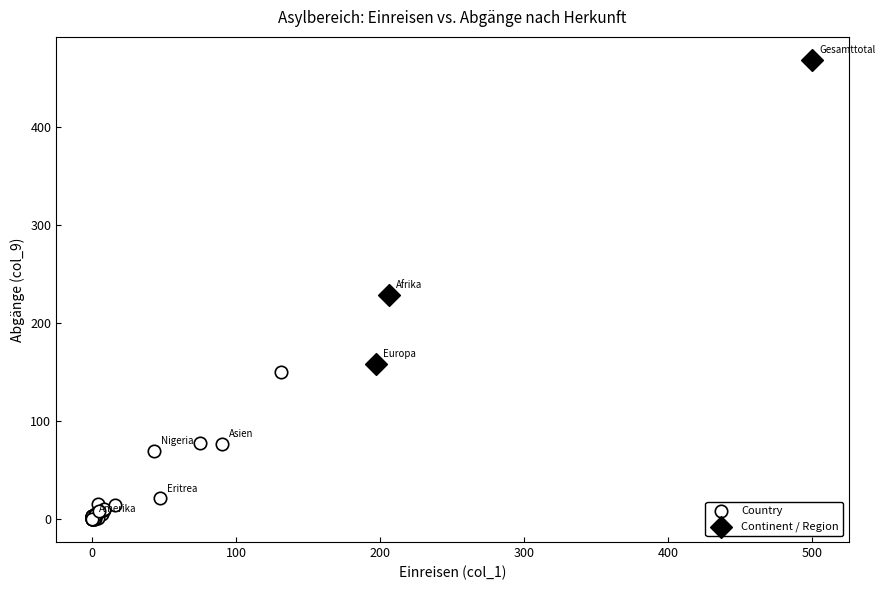

Which series contains the highest Y value?

Continent / Region